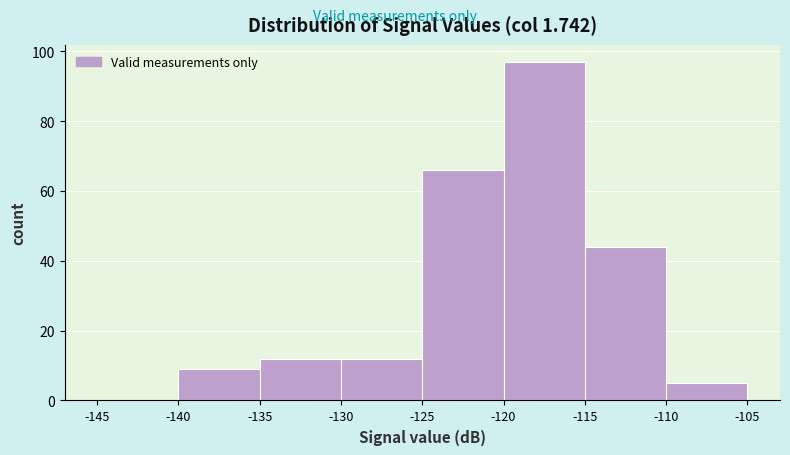

What is the height of the bar covering -115 to -110 on the x-axis? The values are not printed on the chart, so give them approximately, as read against the axis.

44